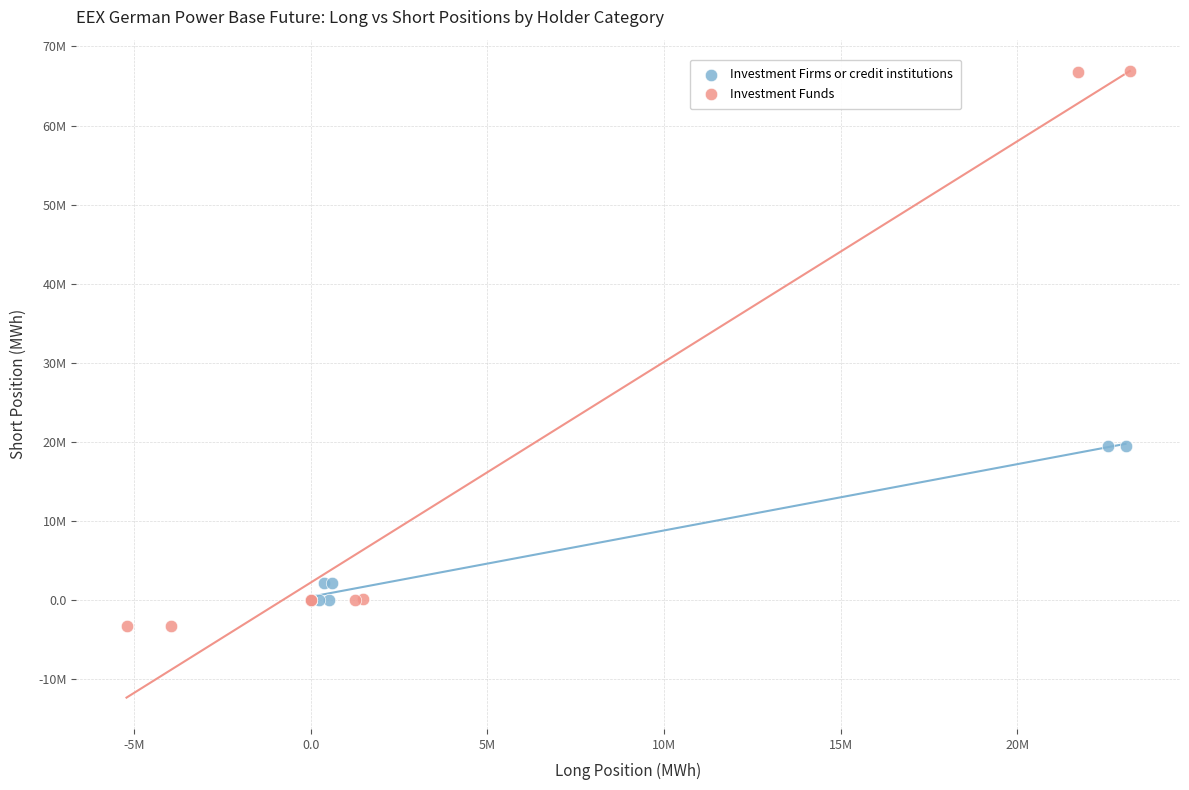

What are all the series names shown in the legend?

Investment Firms or credit institutions, Investment Funds